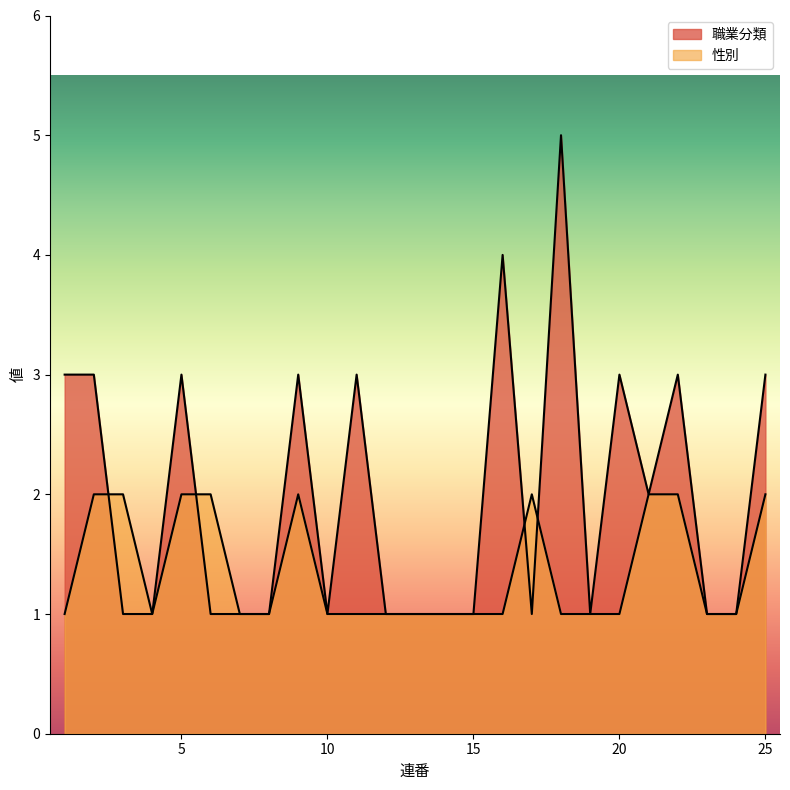

What value does the 性別 series have at 20?

1